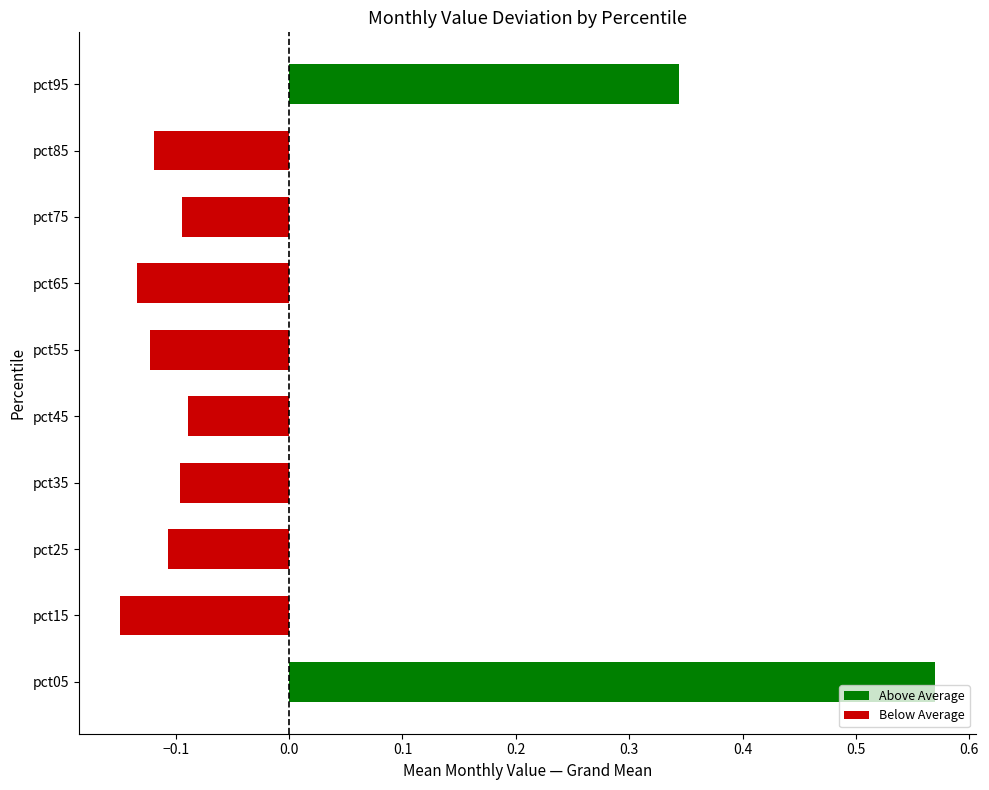

At which category does the chart reach its peak across all series?

pct05